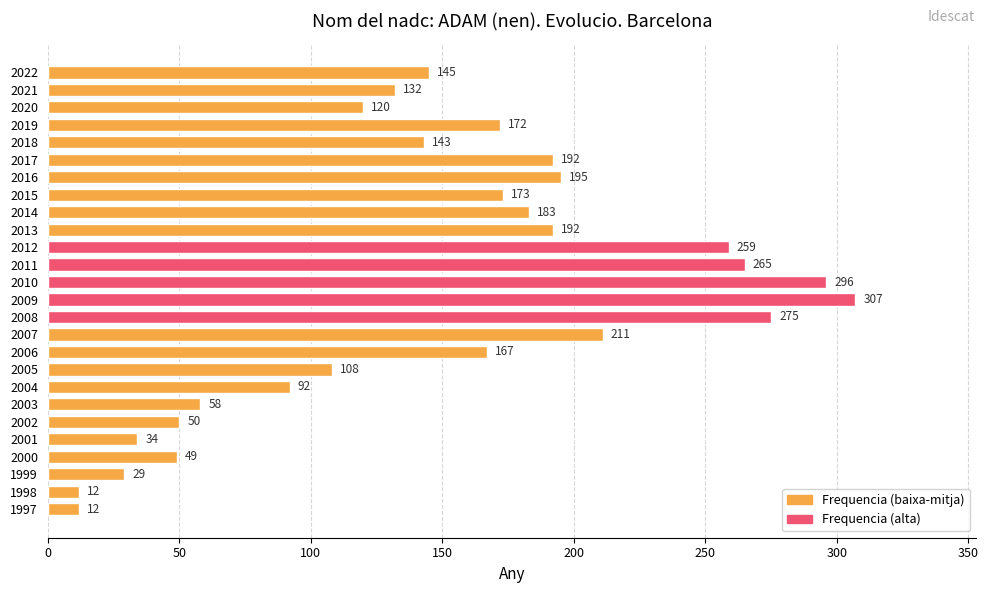

What is the change in value from 2019 to 2001?

-138